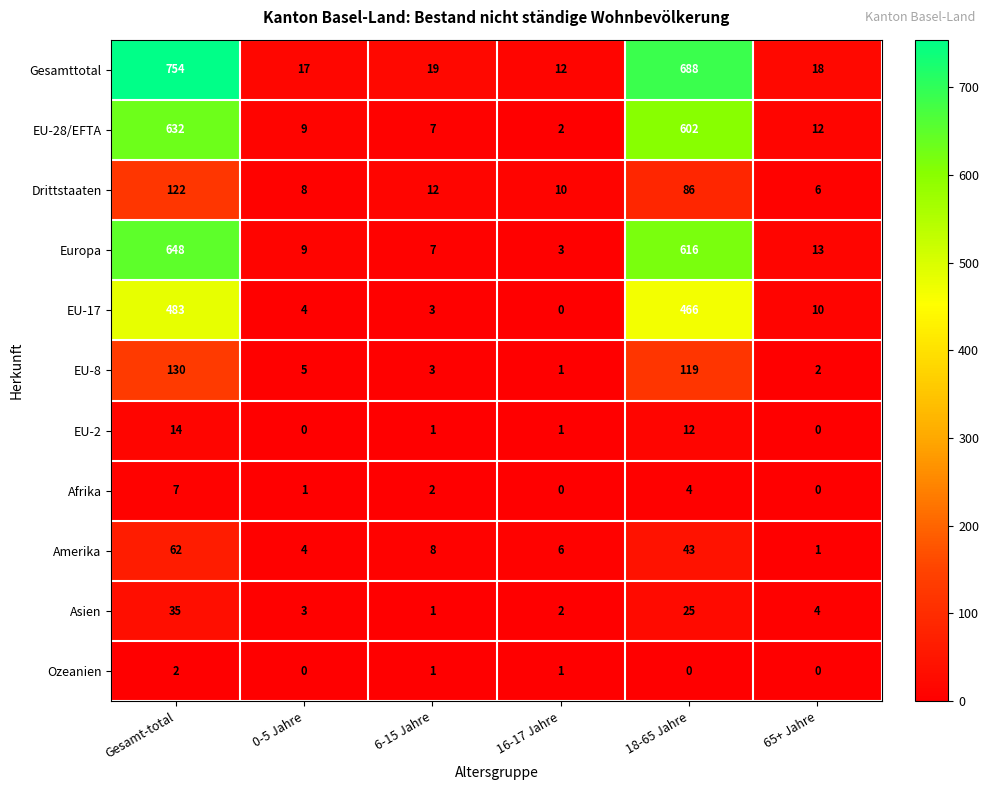

At which label does Drittstaaten reach its peak?

Gesamt-total